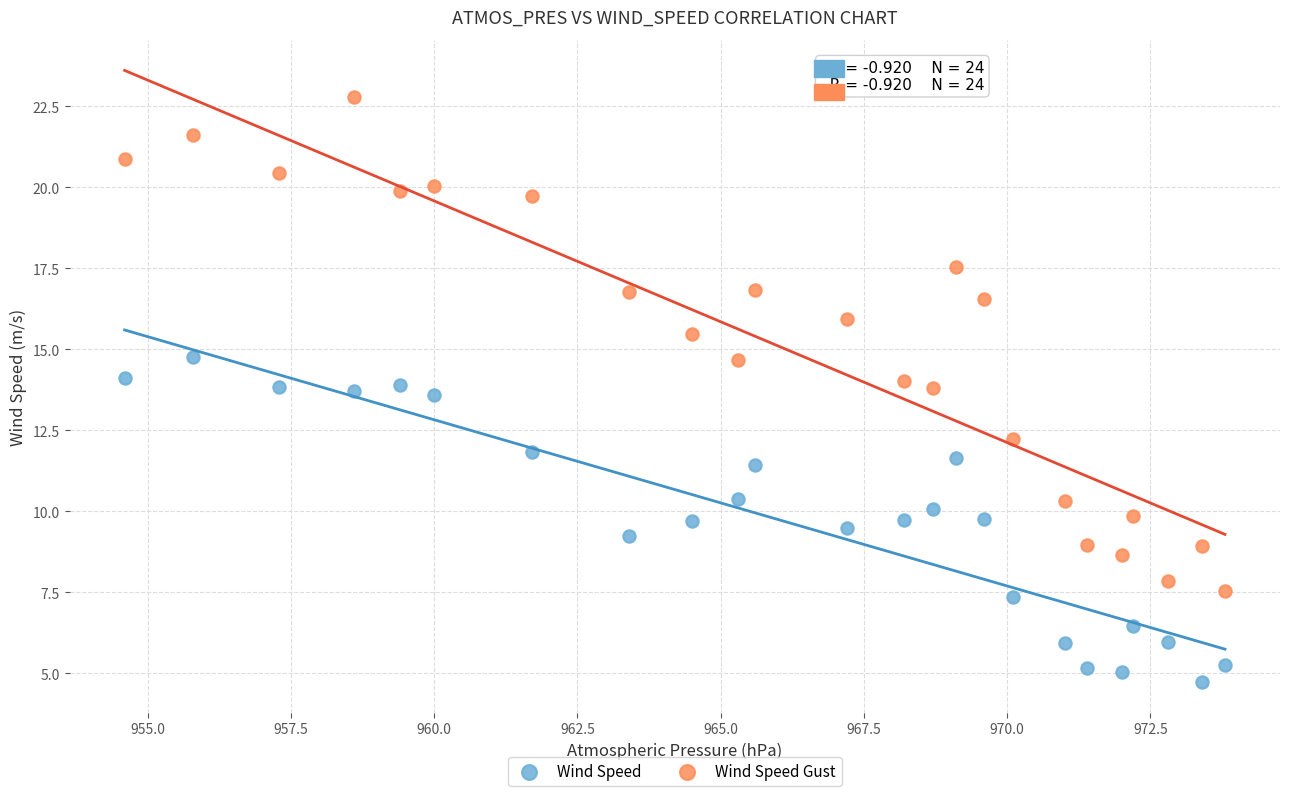

What are all the series names shown in the legend?

Wind Speed, Wind Speed Gust